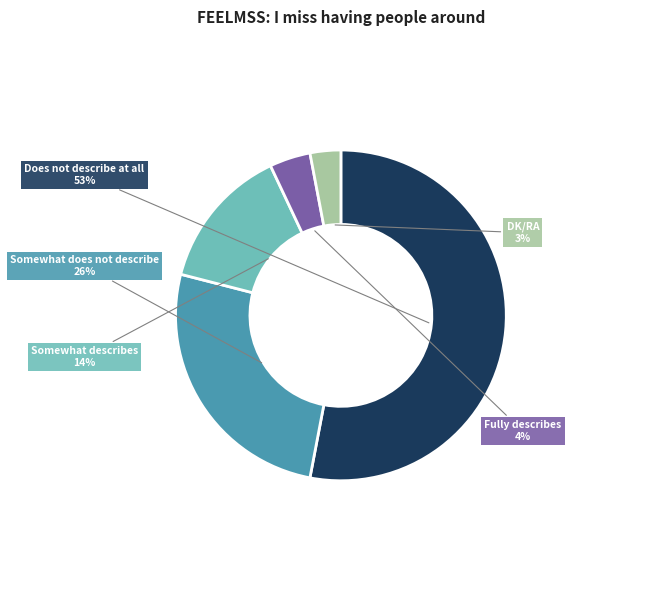

To the nearest percent, what portion does Does not describe at all represent?

53%